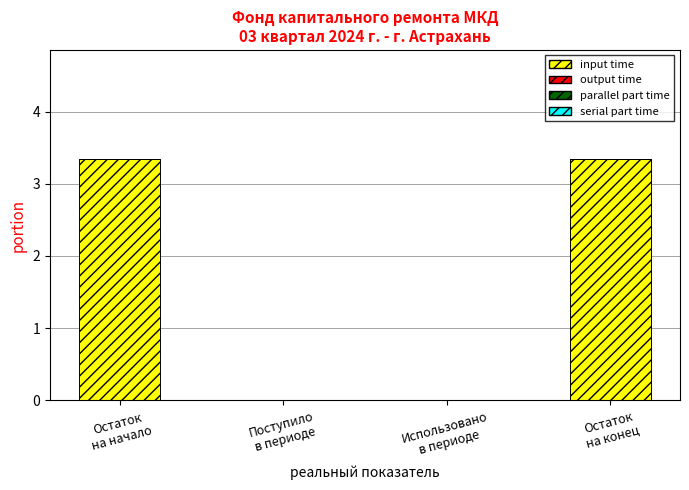

Reading left to right, transcribe all the data shown in this chart.

input time: Остаток
на начало=3.4	Поступило
в периоде=0.0	Использовано
в периоде=0.0	Остаток
на конец=3.4
output time: Остаток
на начало=0.0	Поступило
в периоде=0.0	Использовано
в периоде=0.0	Остаток
на конец=0.0
parallel part time: Остаток
на начало=0.0	Поступило
в периоде=0.0	Использовано
в периоде=0.0	Остаток
на конец=0.0
serial part time: Остаток
на начало=0.0	Поступило
в периоде=0.0	Использовано
в периоде=0.0	Остаток
на конец=0.0